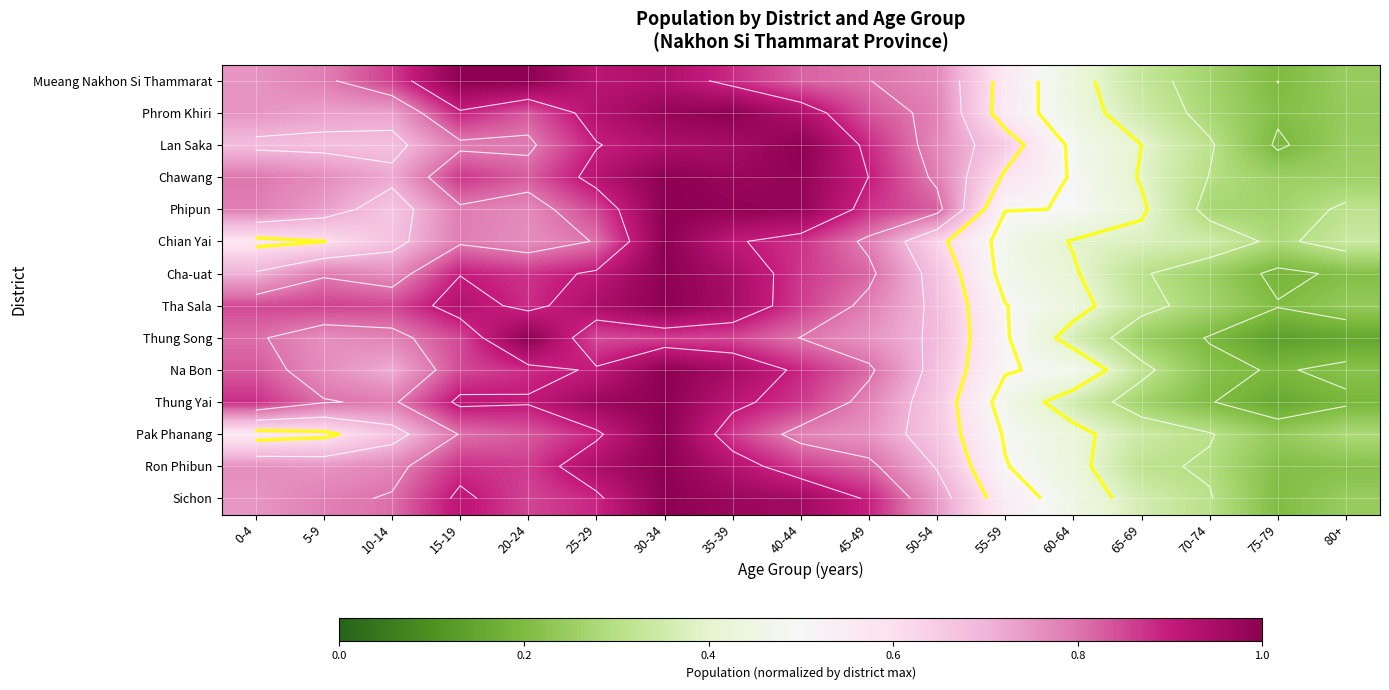

Rank the series at 30-34 from highest to lowest value.

Chawang, Phipun, Chian Yai, Cha-uat, Tha Sala, Na Bon, Thung Yai, Pak Phanang, Ron Phibun, Sichon, Phrom Khiri, Lan Saka, Mueang Nakhon Si Thammarat, Thung Song